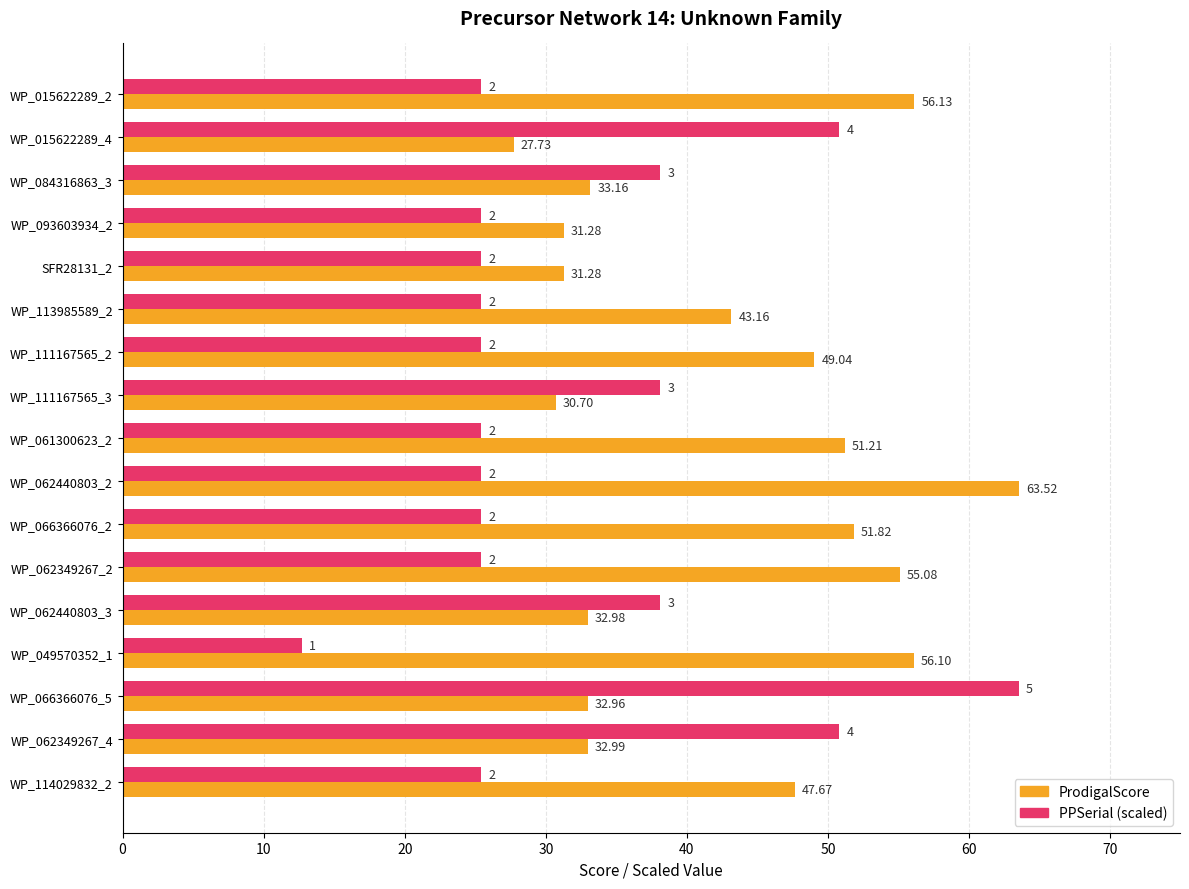

Which series has the largest total across all categories?

ProdigalScore